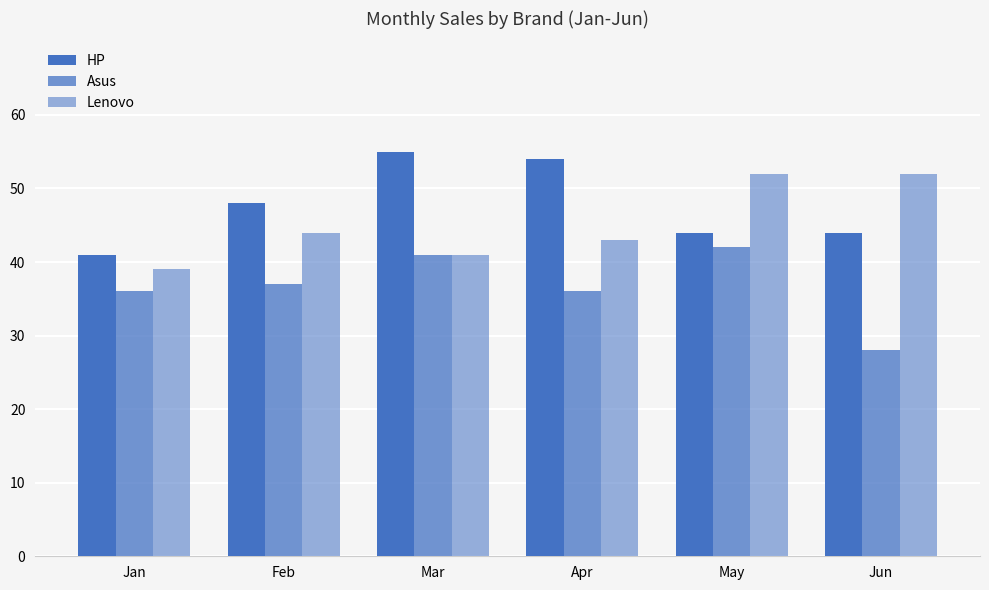

The value of Lenovo at Jan is 39. True or false?

True